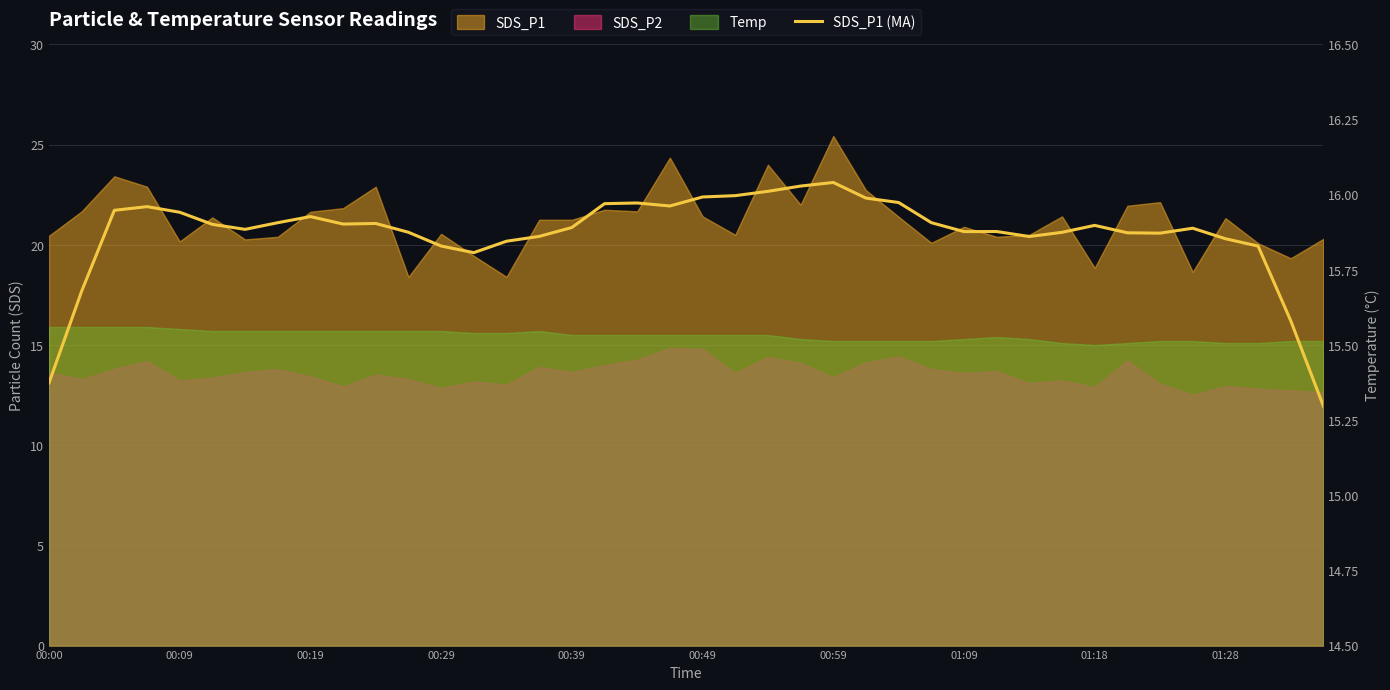

How many data points does each series have?

40